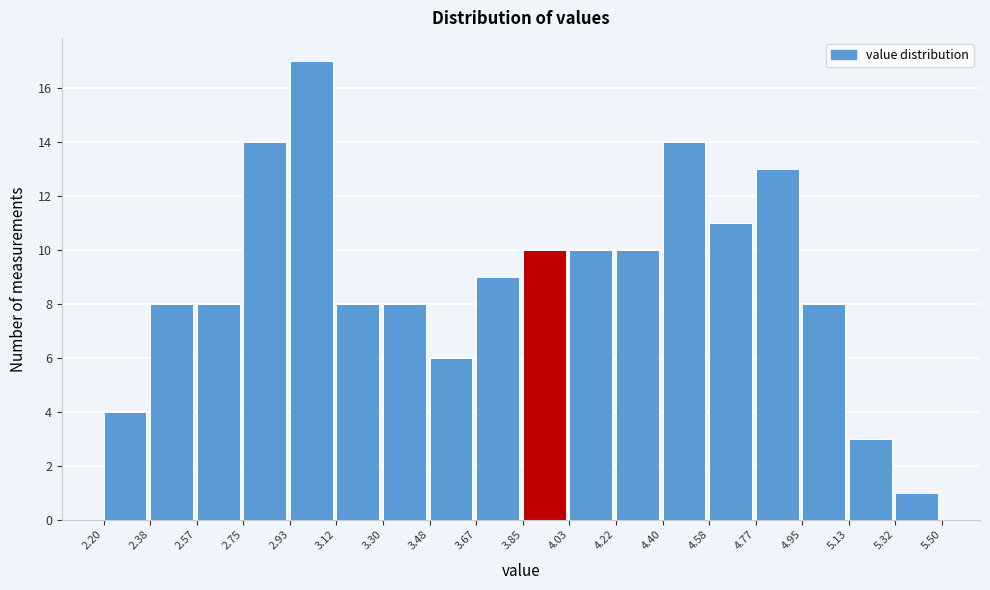

Reading left to right, list every bar in this chart as the range it spans on the x-axis followed by its height. The values are not printed on the chart, so give them approximately, as read against the axis.

2.20 to 2.38: 4
2.38 to 2.57: 8
2.57 to 2.75: 8
2.75 to 2.93: 14
2.93 to 3.12: 17
3.12 to 3.30: 8
3.30 to 3.48: 8
3.48 to 3.67: 6
3.67 to 3.85: 9
3.85 to 4.03: 10
4.03 to 4.22: 10
4.22 to 4.40: 10
4.40 to 4.58: 14
4.58 to 4.77: 11
4.77 to 4.95: 13
4.95 to 5.13: 8
5.13 to 5.32: 3
5.32 to 5.50: 1